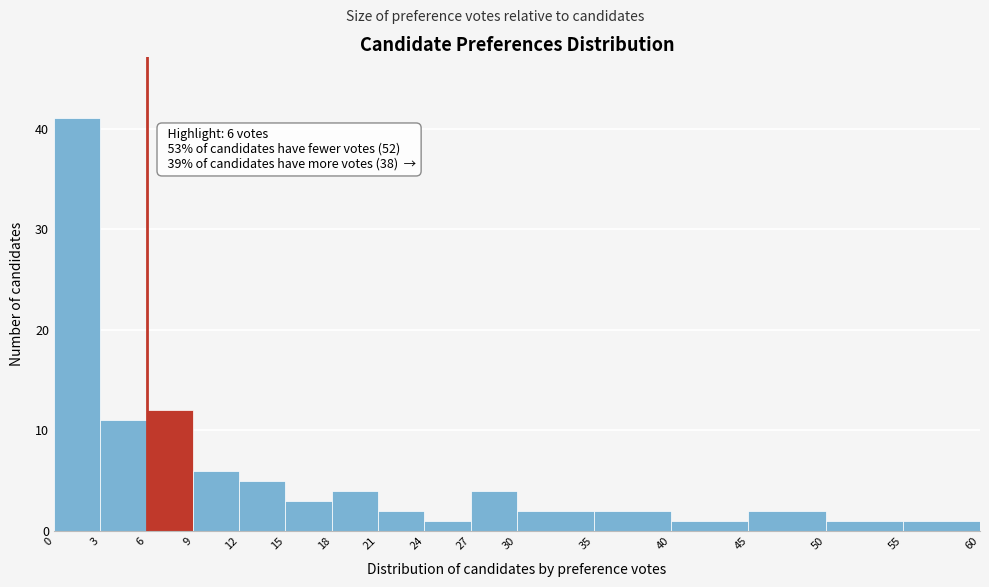

Over which range of the x-axis is the bar tallest?

0 to 3